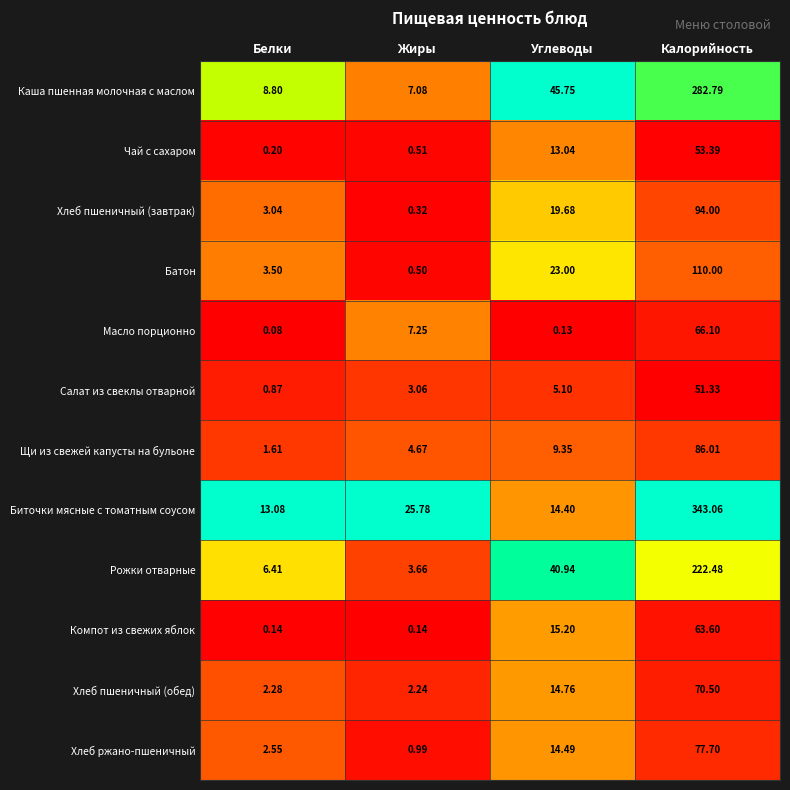

Which series has the widest spread of values?

Биточки мясные с томатным соусом